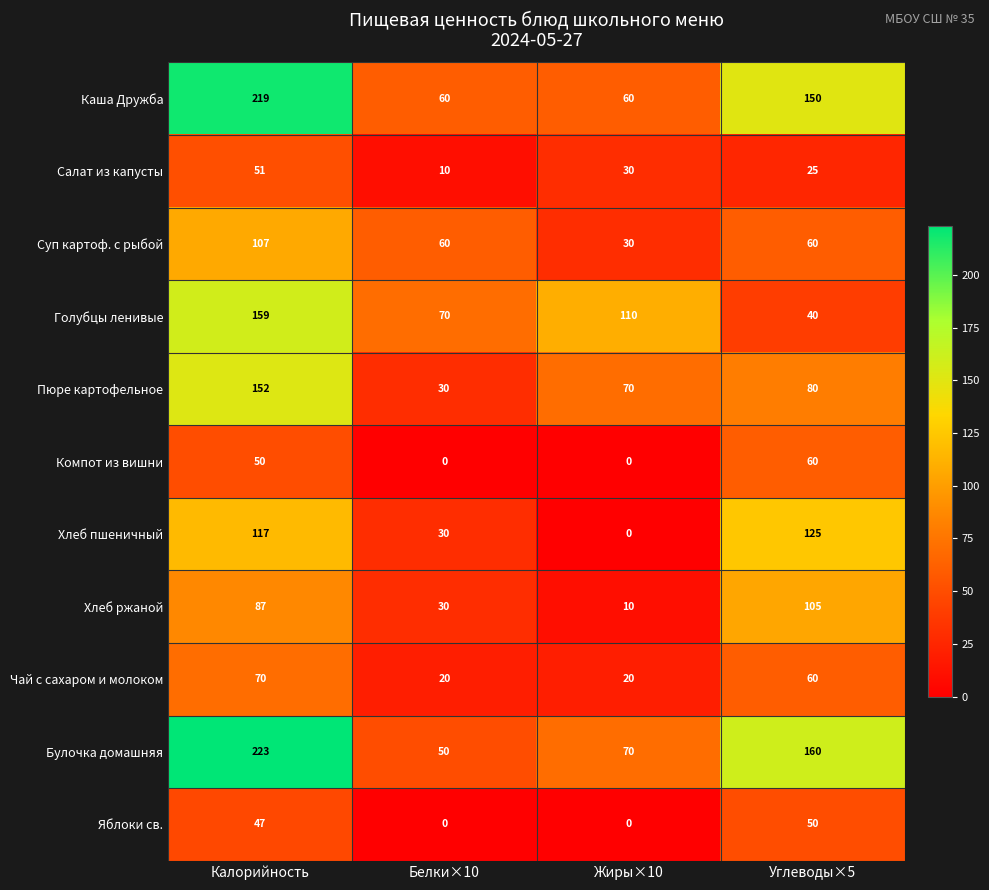

List the series in order of their peak value, highest first.

Булочка домашняя, Каша Дружба, Голубцы ленивые, Пюре картофельное, Хлеб пшеничный, Суп картоф. с рыбой, Хлеб ржаной, Чай с сахаром и молоком, Компот из вишни, Салат из капусты, Яблоки св.